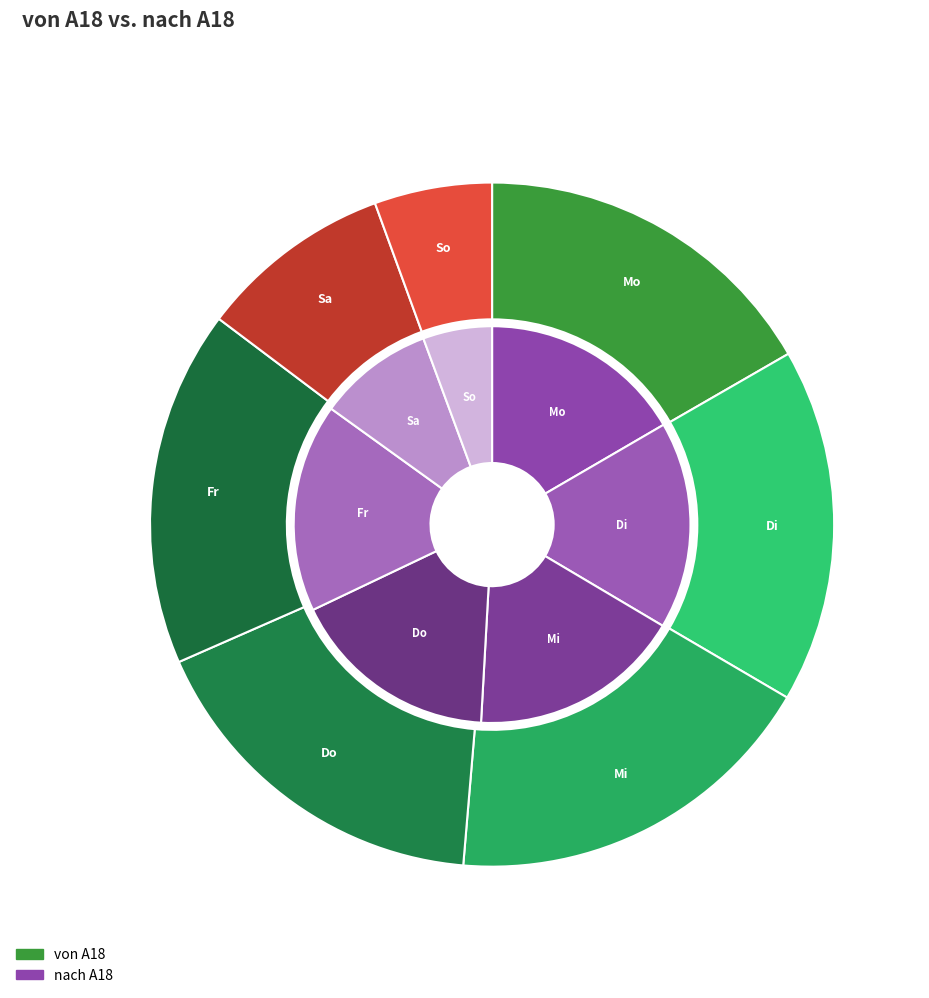

Does any single category account for the majority?

No